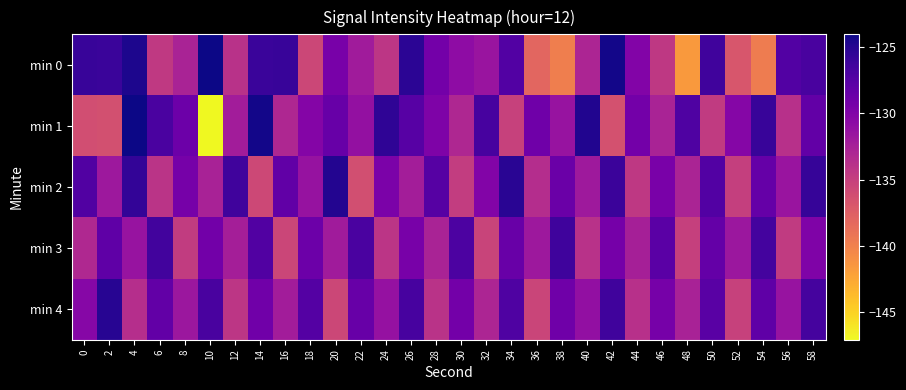

Which series changed the most between 20 and 42?

min 4